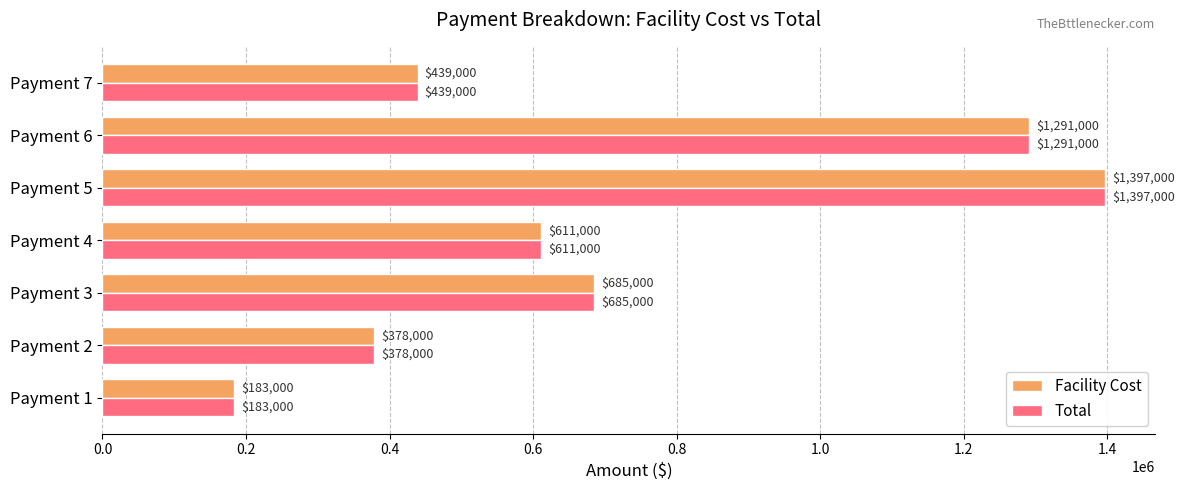

What is the maximum value for Total?

1397000